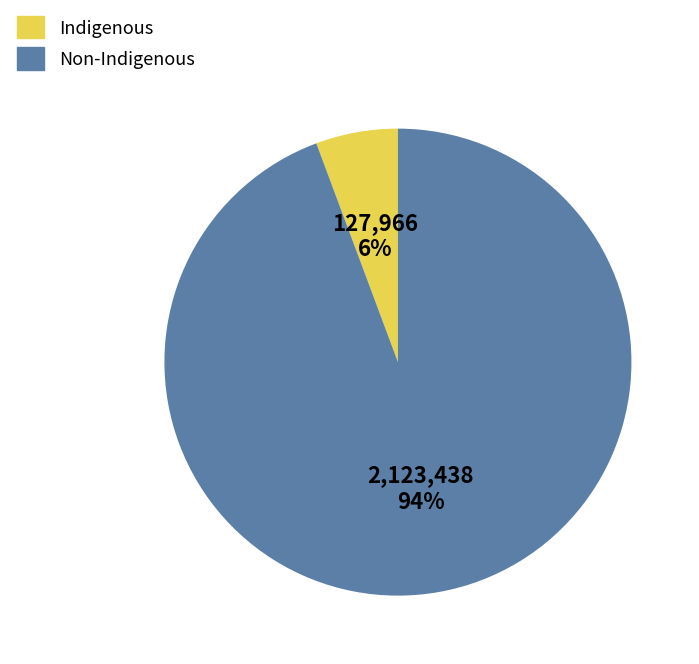

Rank the categories by value from highest to lowest.

Non-Indigenous, Indigenous